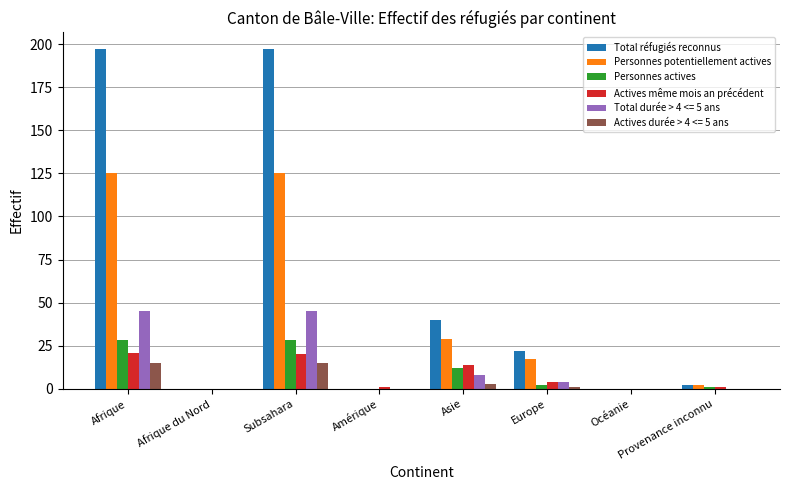

Is it true that Personnes potentiellement actives equals 0 at Afrique du Nord?

True